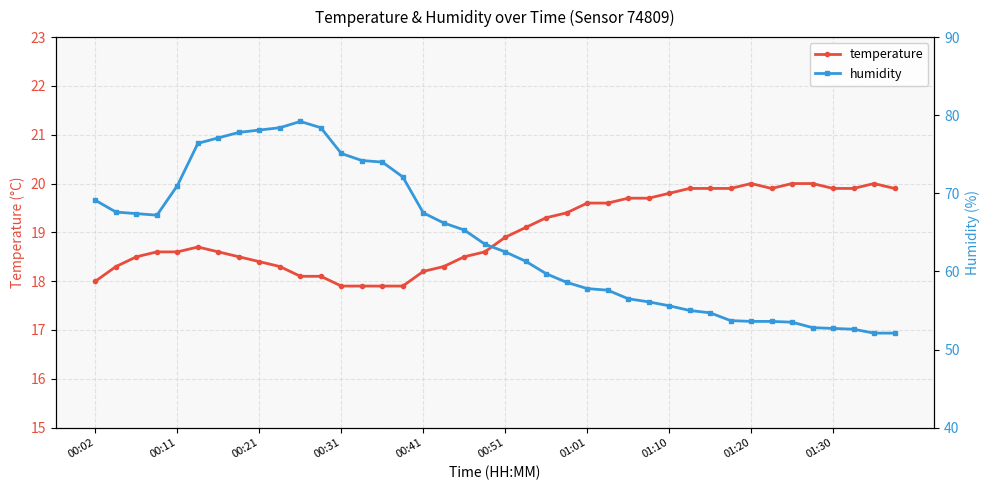

True or false: temperature has more than 1 interior local peaks.

True